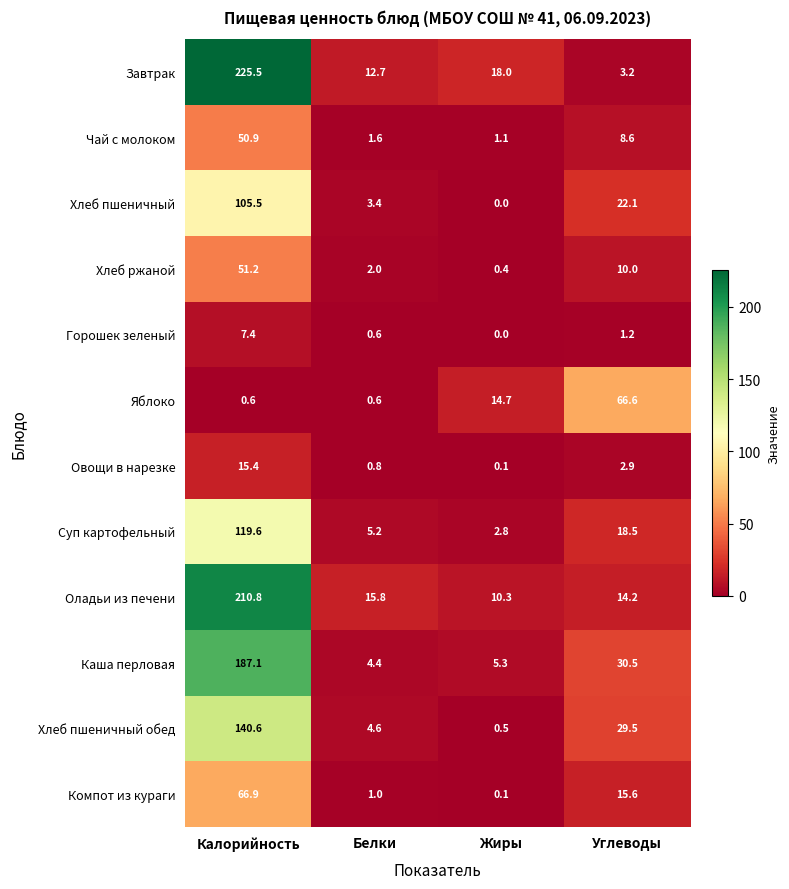

What is the difference between the highest and lowest values at Жиры?

18.0